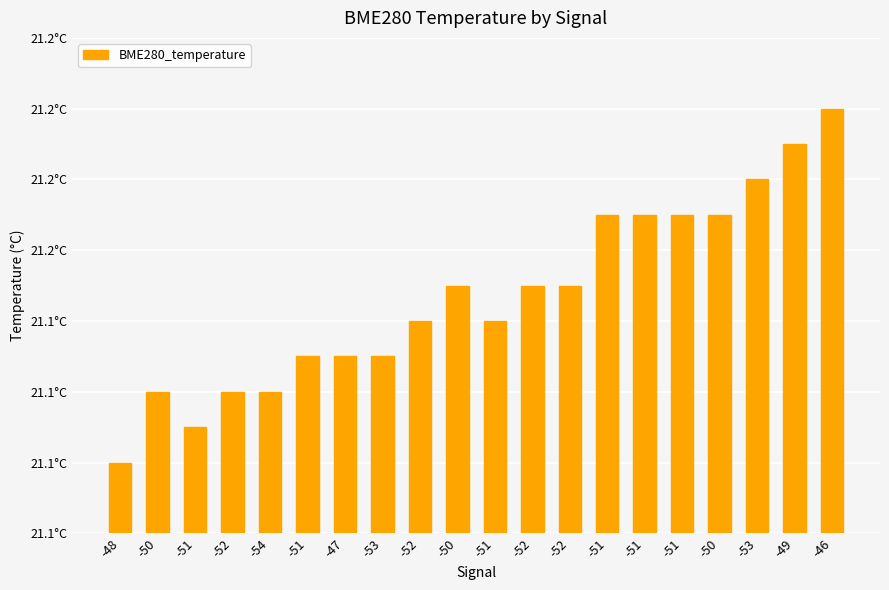

What is the sum of the values at -51 and -50?

42.3